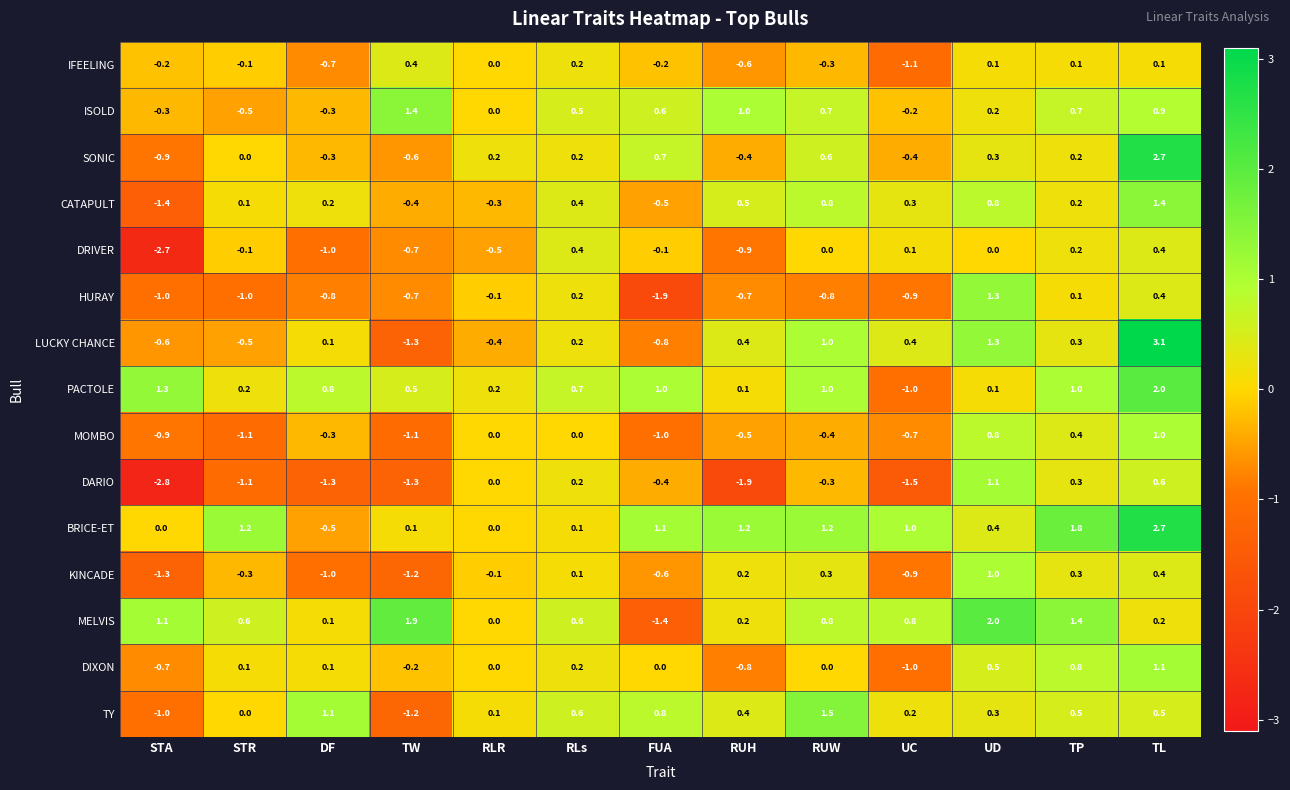

Is it true that DRIVER equals 0.0 at RUW?

True